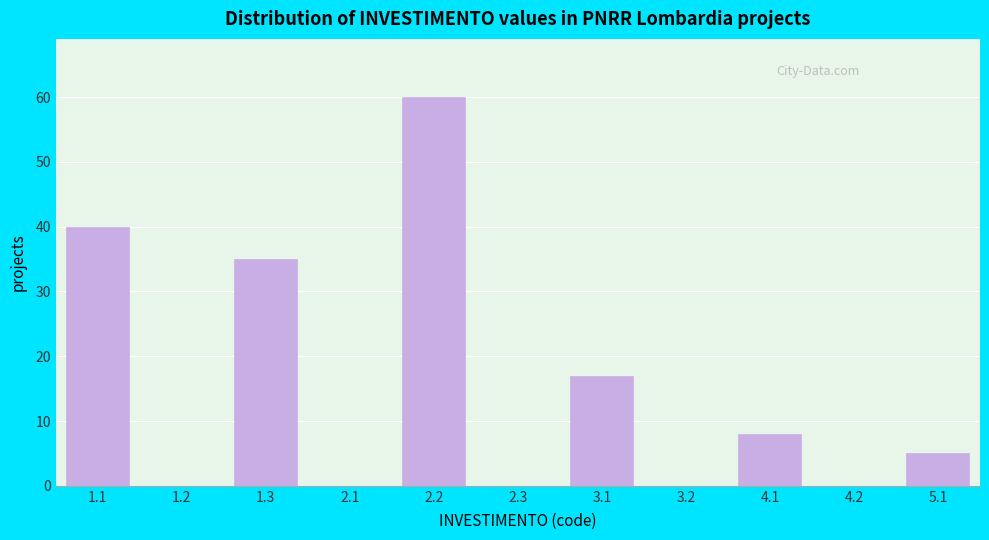

Reading right to left, what are all the values shown in this chart?

5.1=5	4.2=0	4.1=8	3.2=0	3.1=17	2.3=0	2.2=60	2.1=0	1.3=35	1.2=0	1.1=40